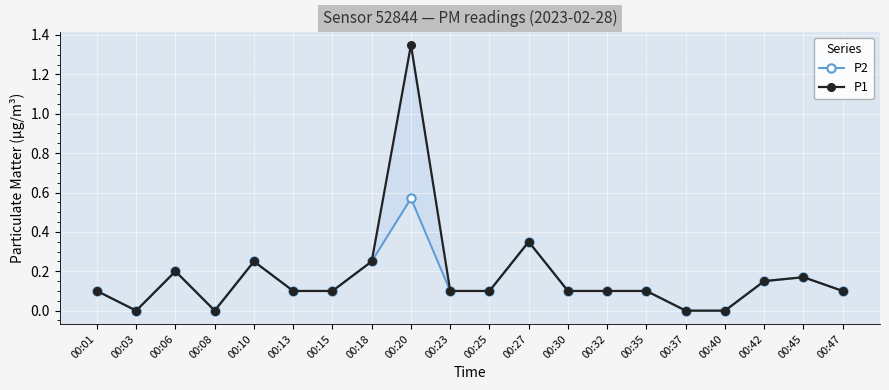

What is the greatest value displayed?

1.4